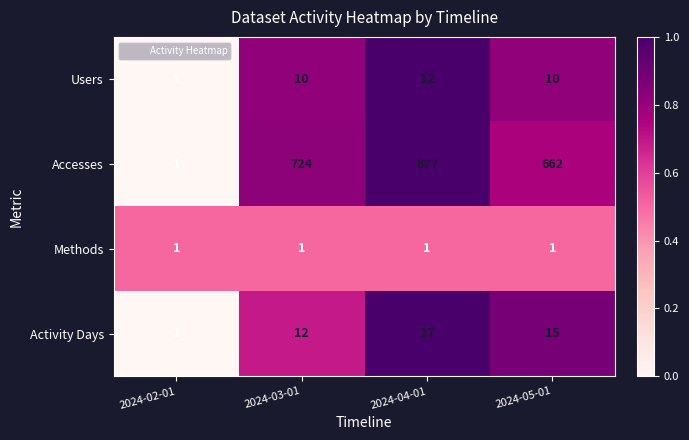

What is the average value of the Activity Days series?

11